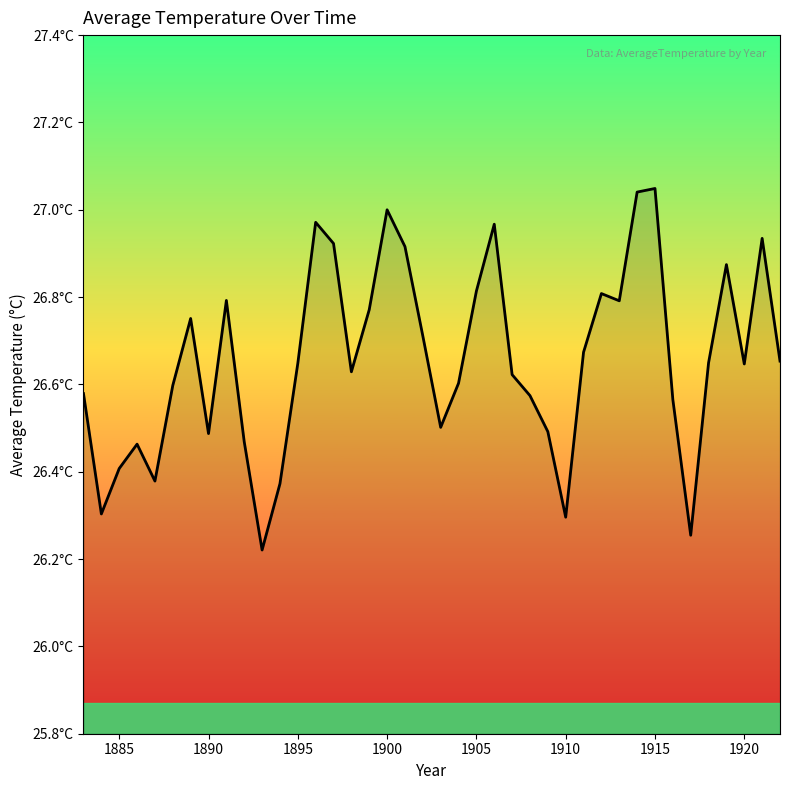

Is this an area chart (filled region under the line)?

Yes